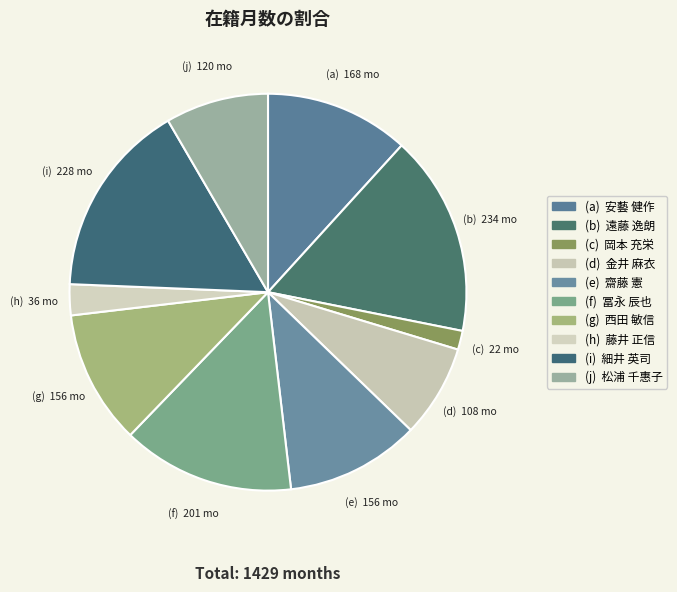

Which slice is the largest?

遠藤 逸朗